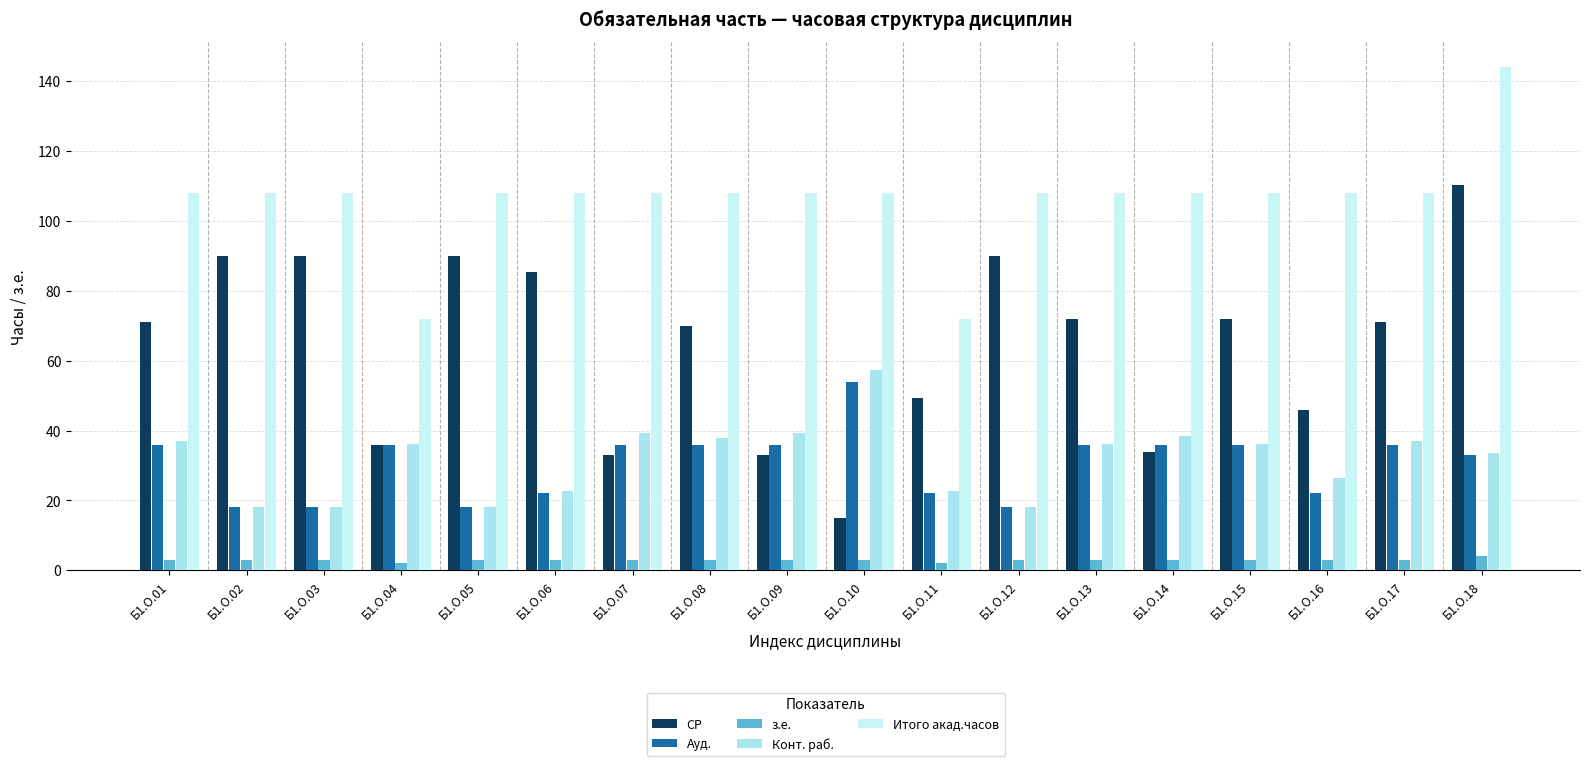

Reading left to right, what are all the values shown in this chart?

СР: 71.0	89.9	89.9	35.9	89.9	85.3	33.1	70.0	33.1	15.1	49.4	89.9	71.9	34.0	71.9	46.0	71.0	110.3
Ауд.: 36.0	18.0	18.0	36.0	18.0	22.0	36.0	36.0	36.0	54.0	22.0	18.0	36.0	36.0	36.0	22.0	36.0	33.0
з.е.: 3.0	3.0	3.0	2.0	3.0	3.0	3.0	3.0	3.0	3.0	2.0	3.0	3.0	3.0	3.0	3.0	3.0	4.0
Конт. раб.: 37.0	18.1	18.1	36.1	18.1	22.6	39.2	38.0	39.2	57.2	22.6	18.1	36.1	38.3	36.1	26.4	37.0	33.6
Итого акад.часов: 108.0	108.0	108.0	72.0	108.0	108.0	108.0	108.0	108.0	108.0	72.0	108.0	108.0	108.0	108.0	108.0	108.0	144.0